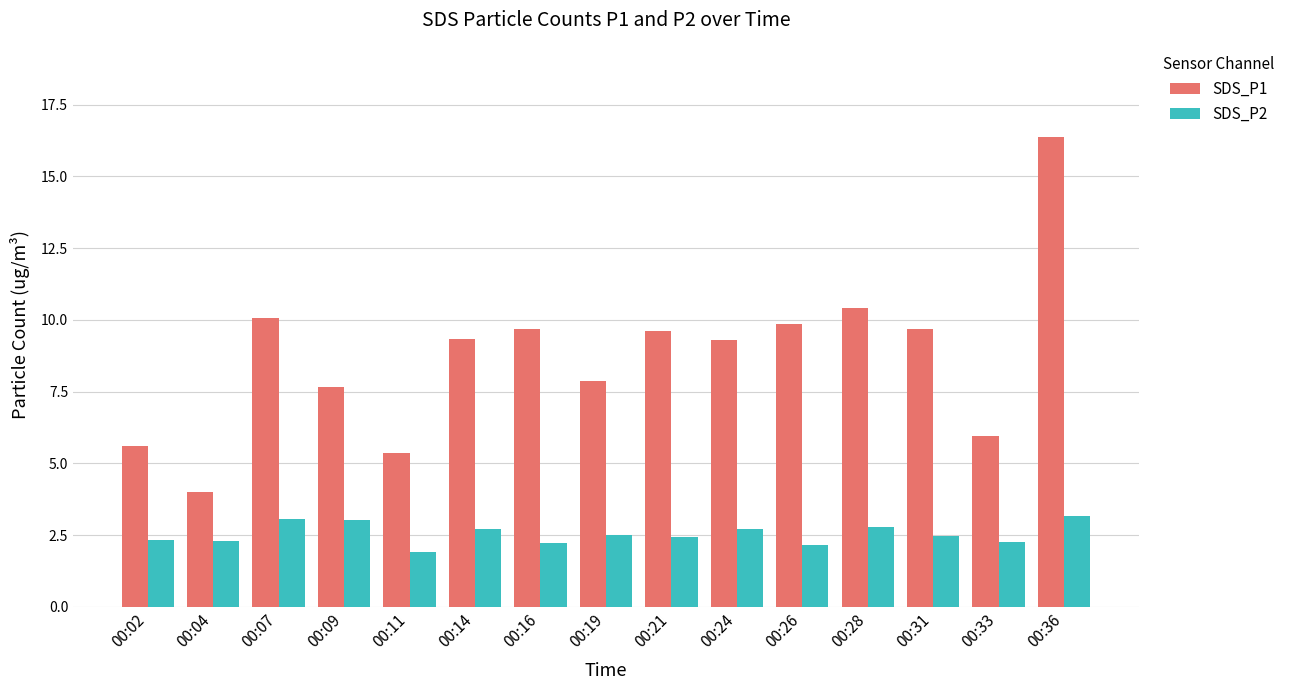

Which series has the largest range (max minus min)?

SDS_P1